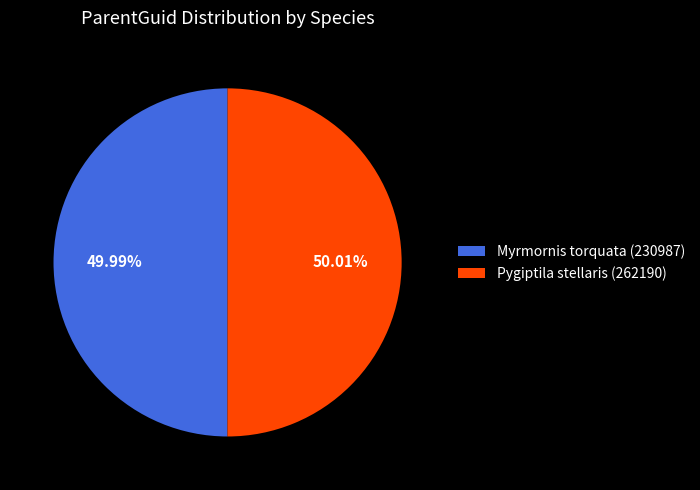

Is there a majority slice in this chart?

Yes